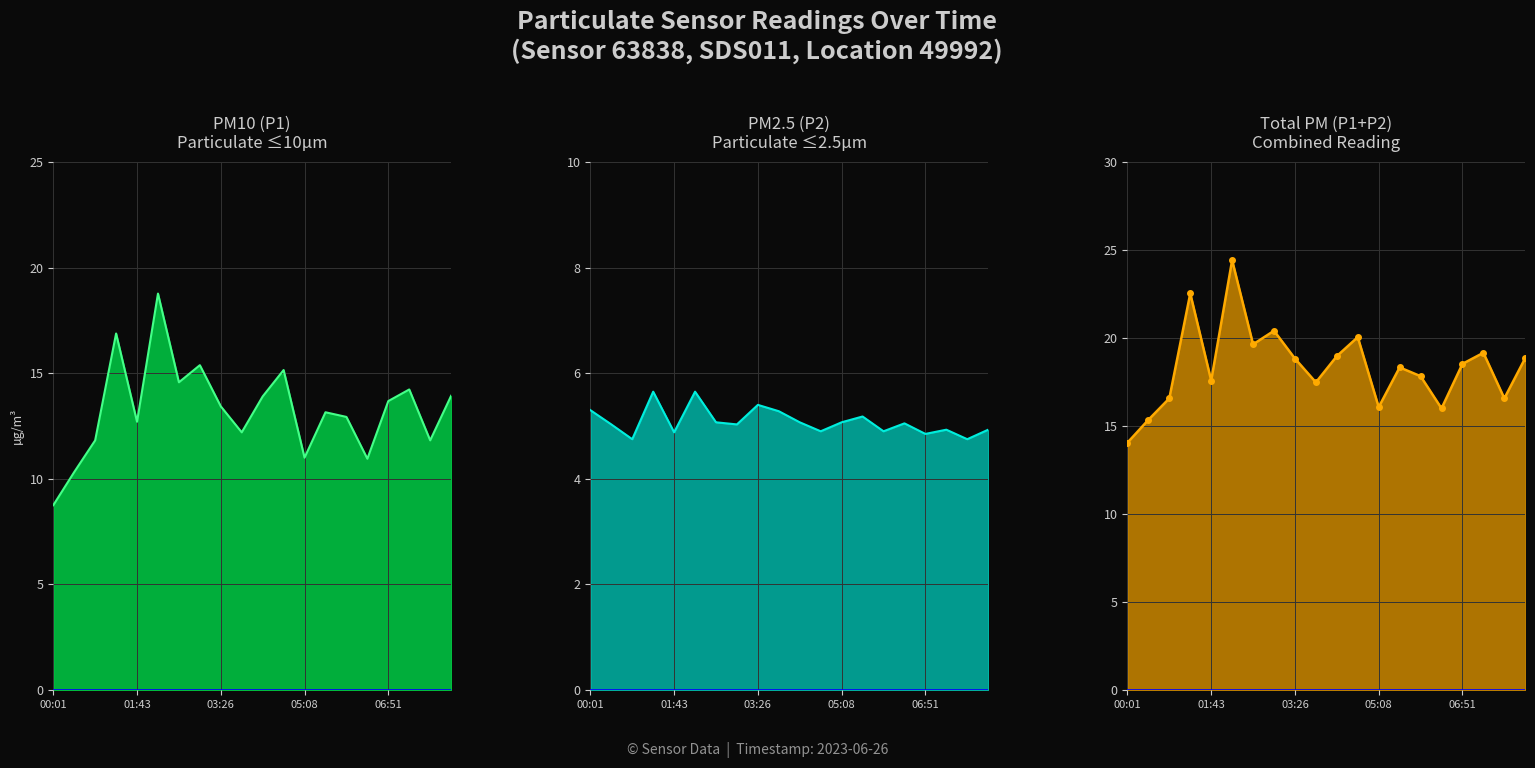

What is the value of the P2 point at the 3rd from the left?

4.8